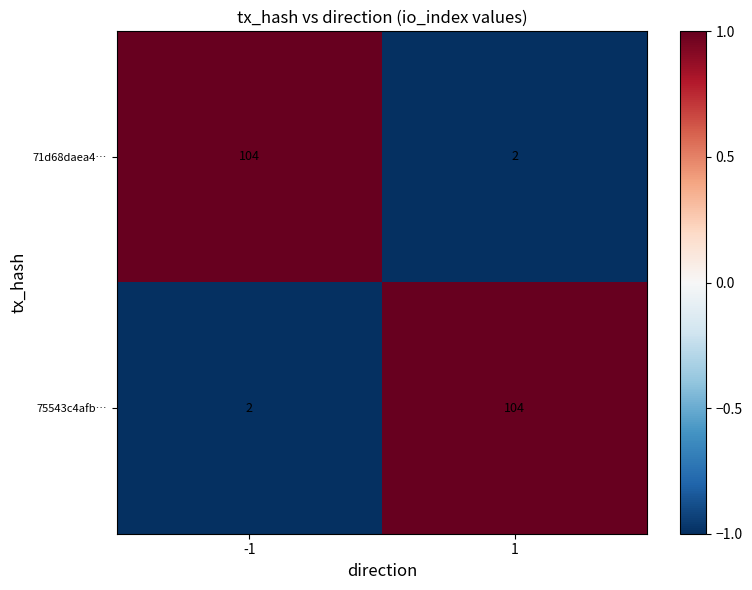

What is the highest value of the 71d68daea4… series?

104